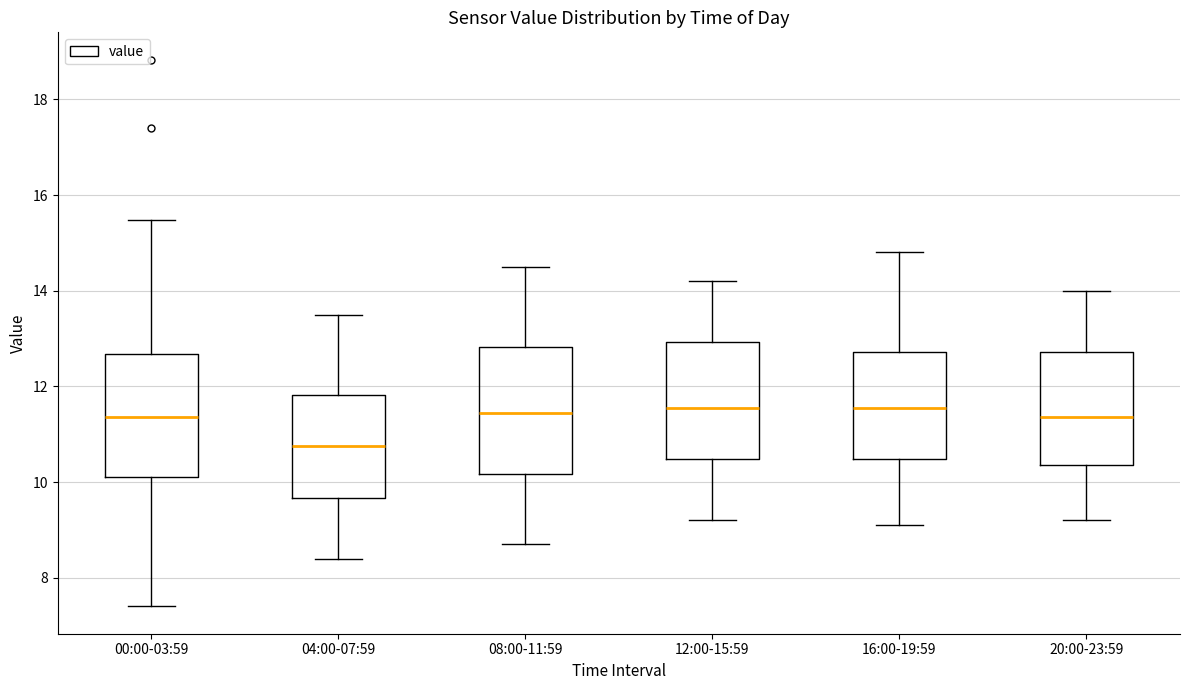

Which box has the lowest median line?

04:00-07:59